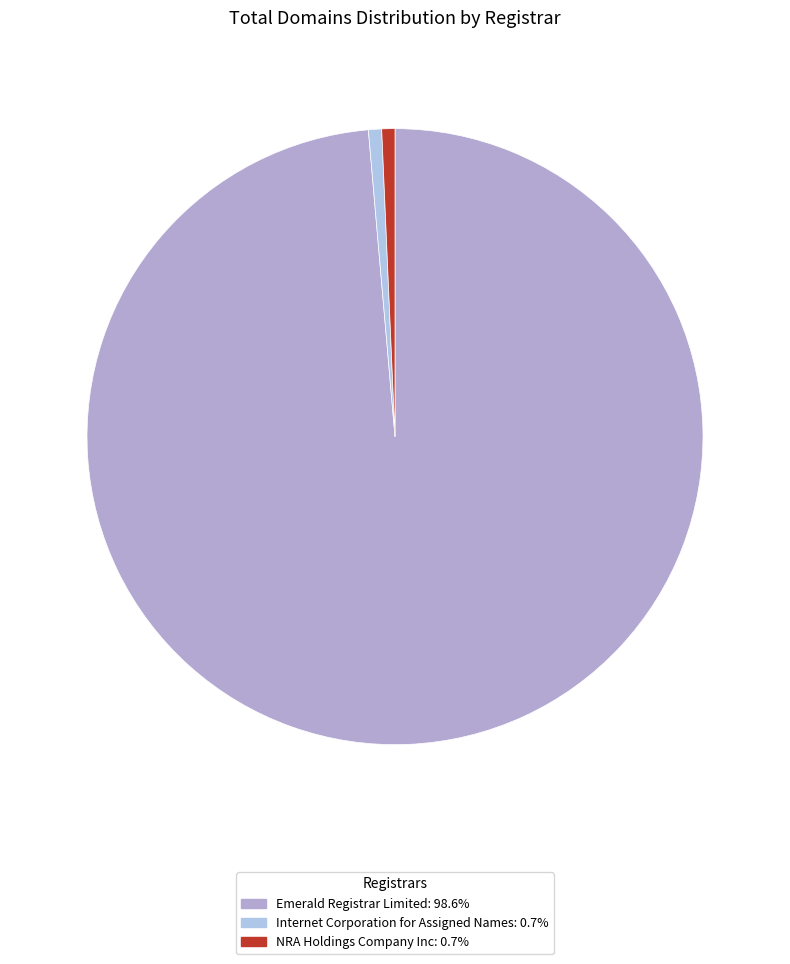

What percentage is the Emerald Registrar Limited slice, to the nearest percent?

99%